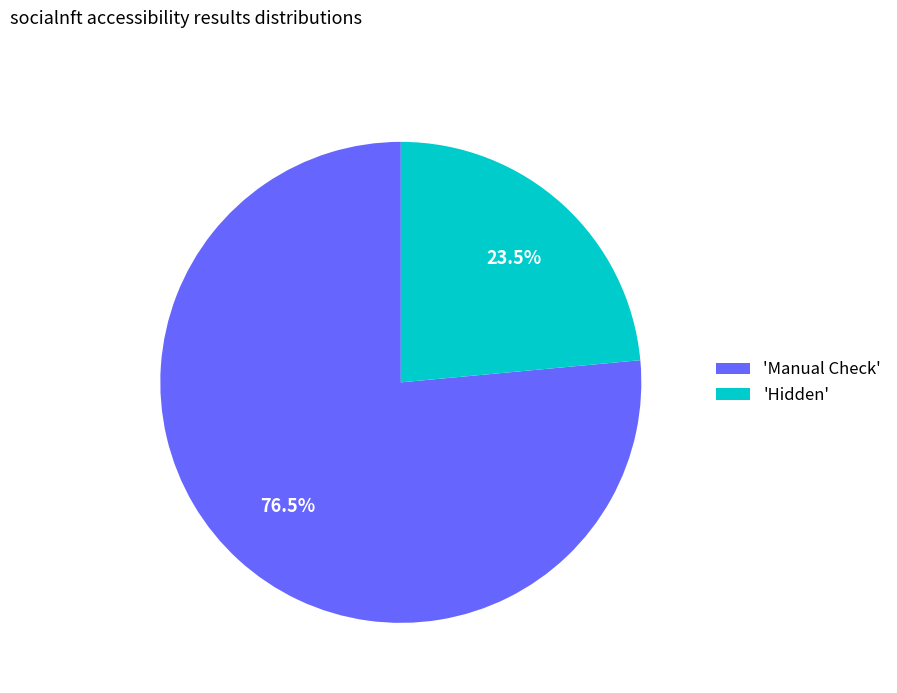

Rank the categories by value from highest to lowest.

'Manual Check', 'Hidden'